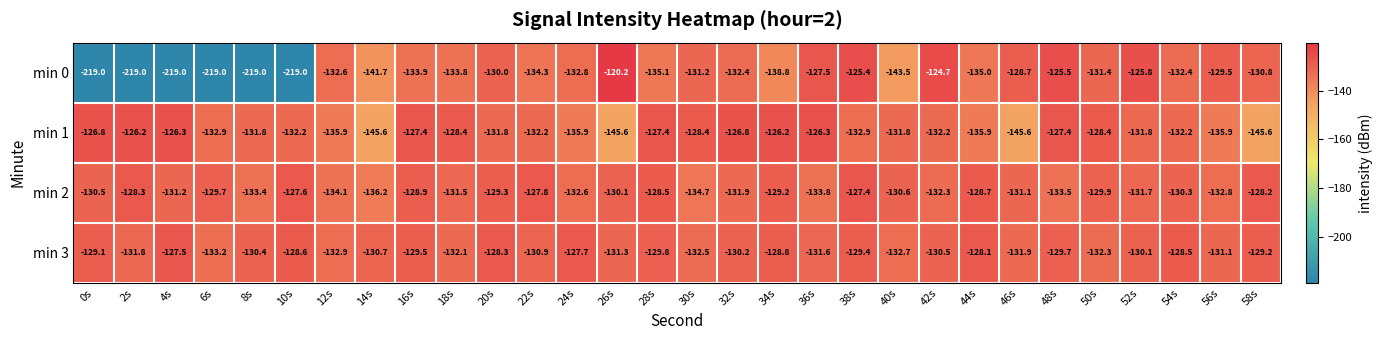

Which series has the widest spread of values?

min 0